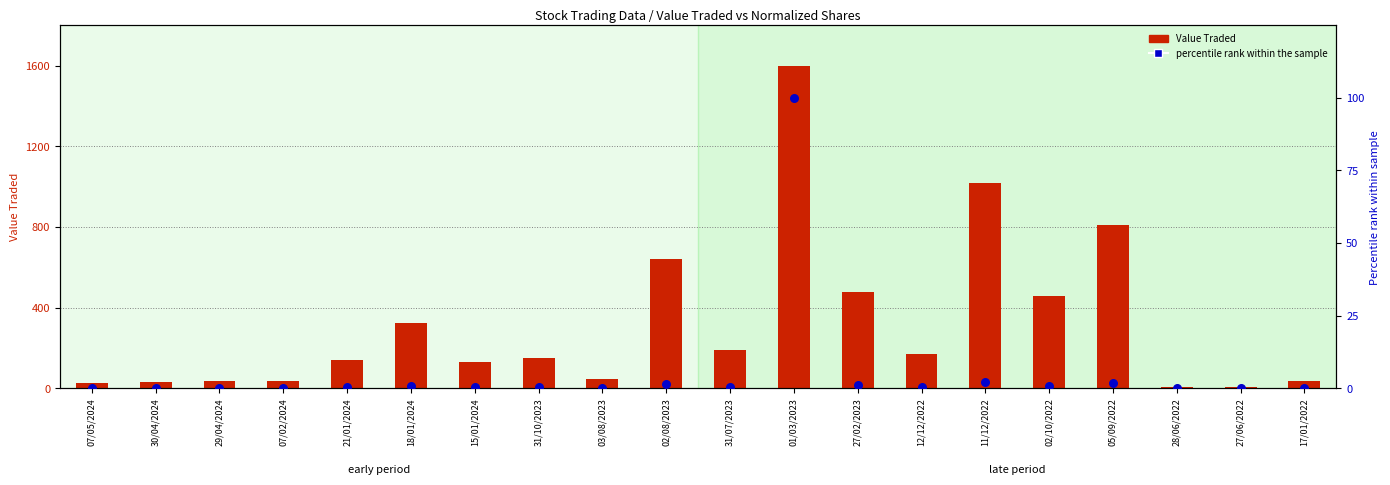

At which category is the sum across all series the highest?

01/03/2023